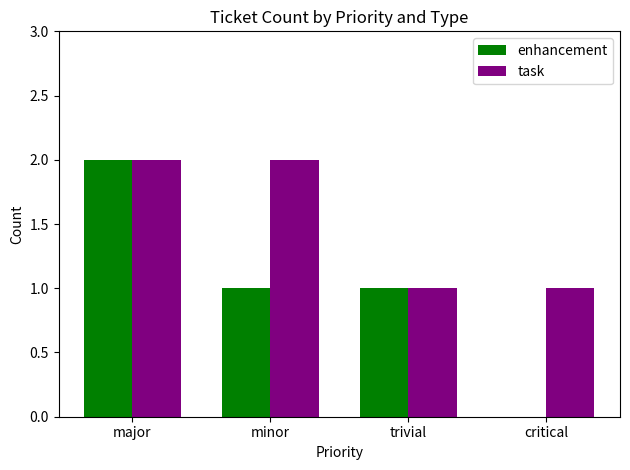

What is the highest value of the task series?

2